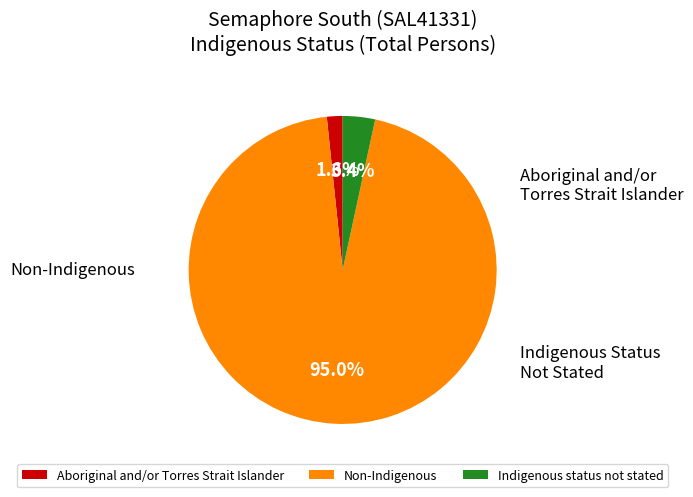

Which has a higher value, Non-Indigenous or Aboriginal and/or Torres Strait Islander?

Non-Indigenous